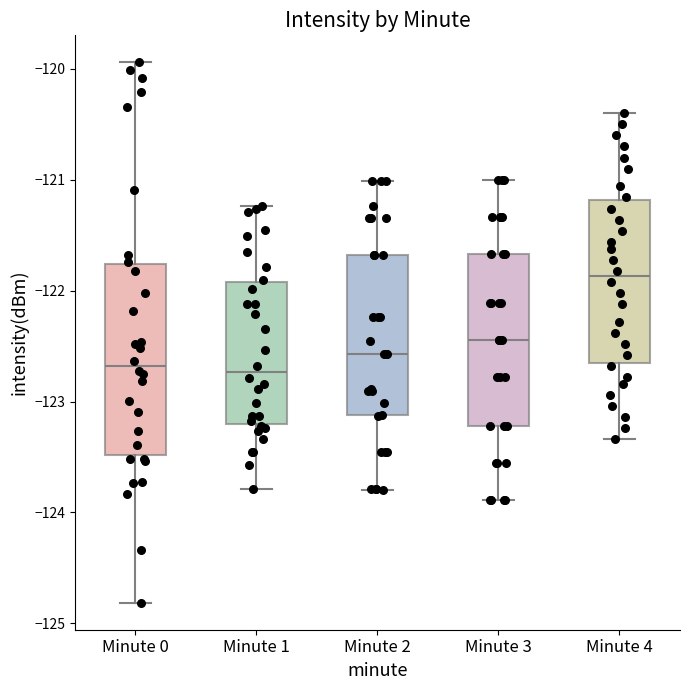

Which box has the highest median line?

Minute 4